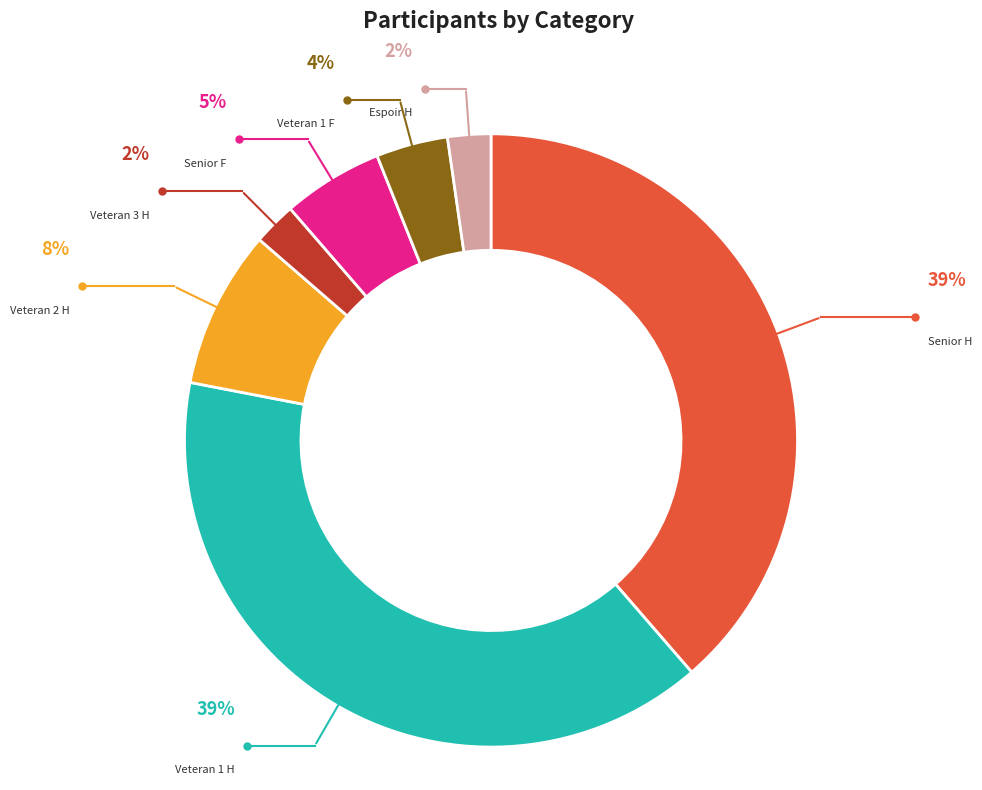

Rank the categories by value from highest to lowest.

Veteran 1 H, Senior H, Veteran 2 H, Senior F, Veteran 1 F, Veteran 3 H, Espoir H